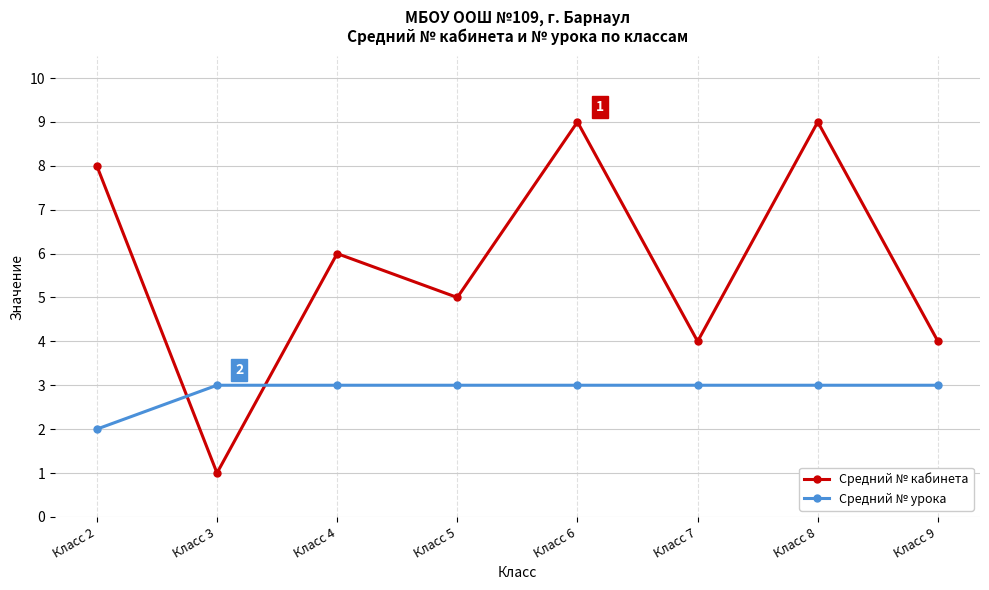

True or false: Средний № урока and Средний № кабинета cross at least once.

True